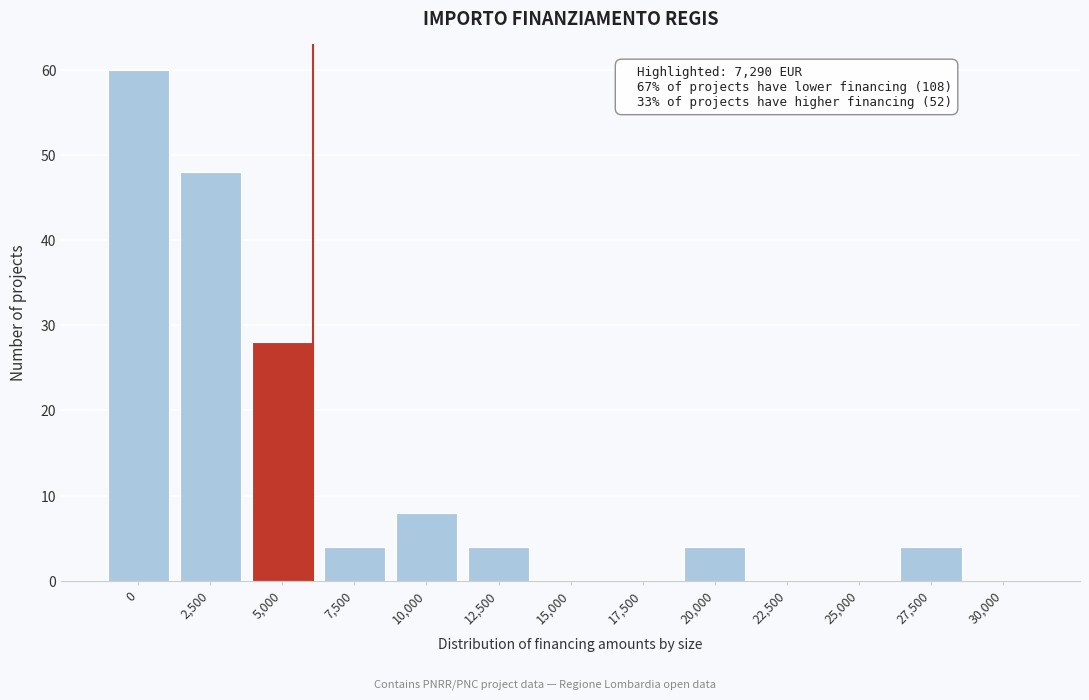

Reading left to right, list all the values displayed in this chart.

0=60	2,500=48	5,000=28	7,500=4	10,000=8	12,500=4	15,000=0	17,500=0	20,000=4	22,500=0	25,000=0	27,500=4	30,000=0